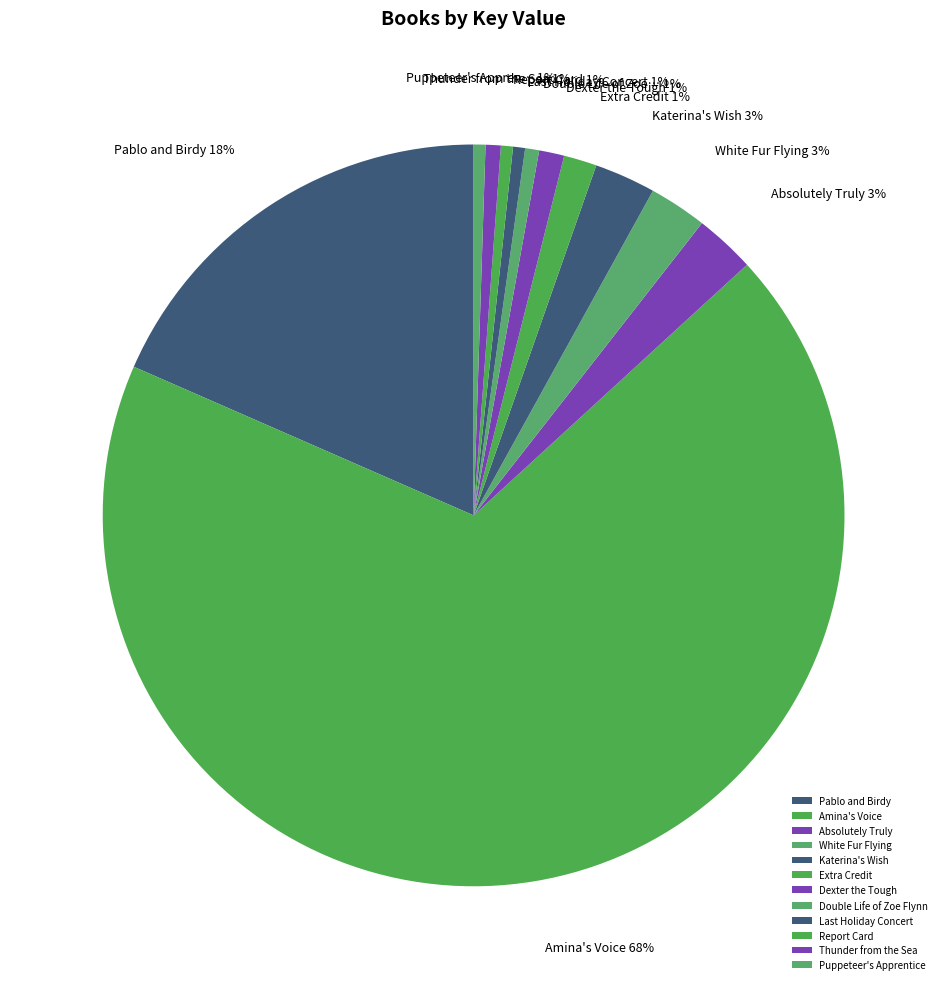

Count the number of slices in the pie.

12